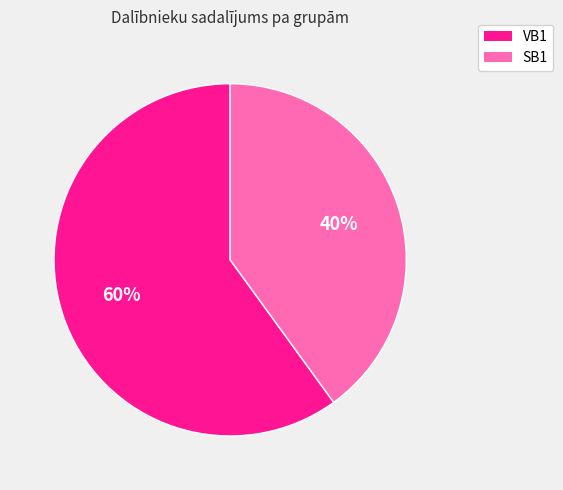

Which has a higher value, VB1 or SB1?

VB1